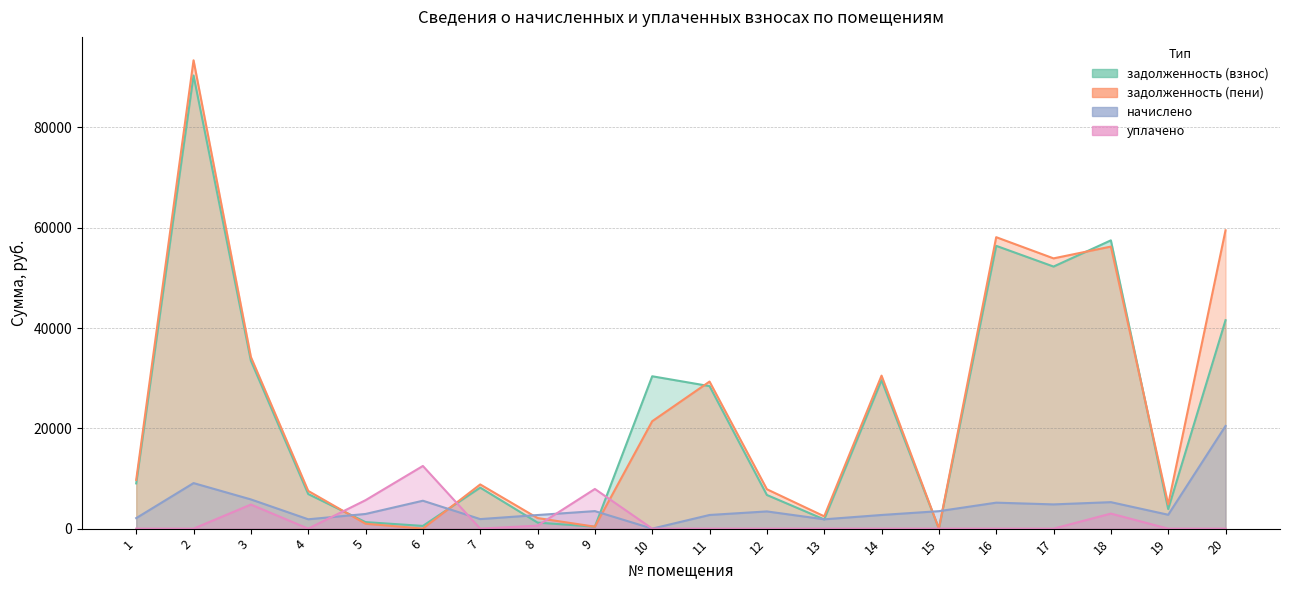

At which label does задолженность (взнос) reach its minimum?

15